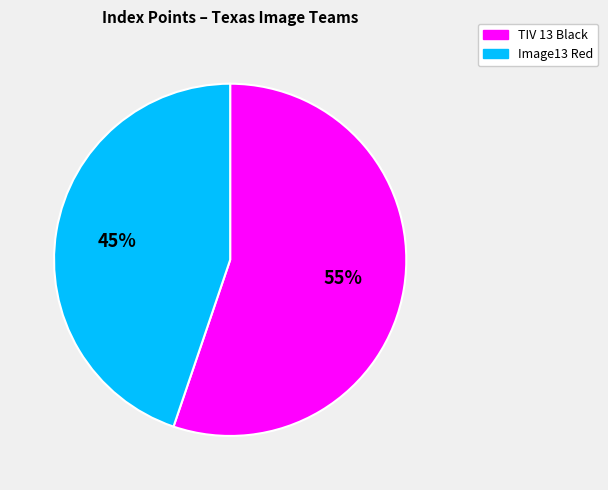

The TIV 13 Black slice represents 55% of the pie. True or false?

True